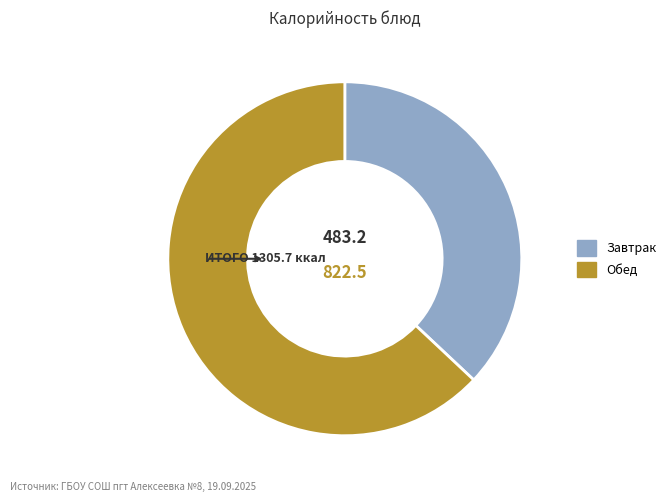

Between Обед and Завтрак, which is larger?

Обед